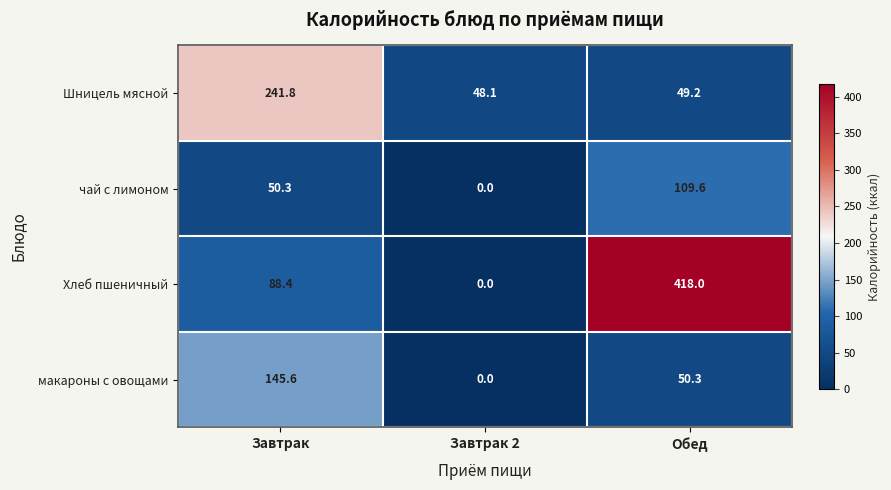

What is the total value across all series at Завтрак?

526.1